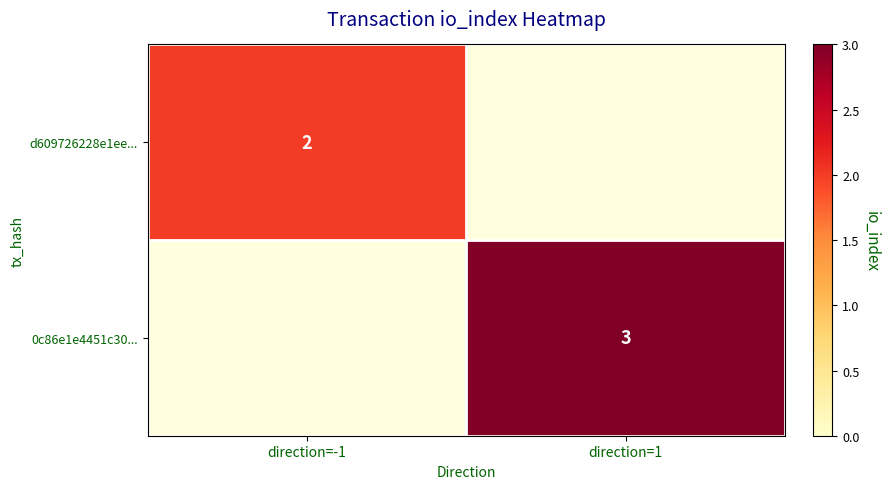

The value of 0c86e1e4451c30... at direction=1 is 3. True or false?

True